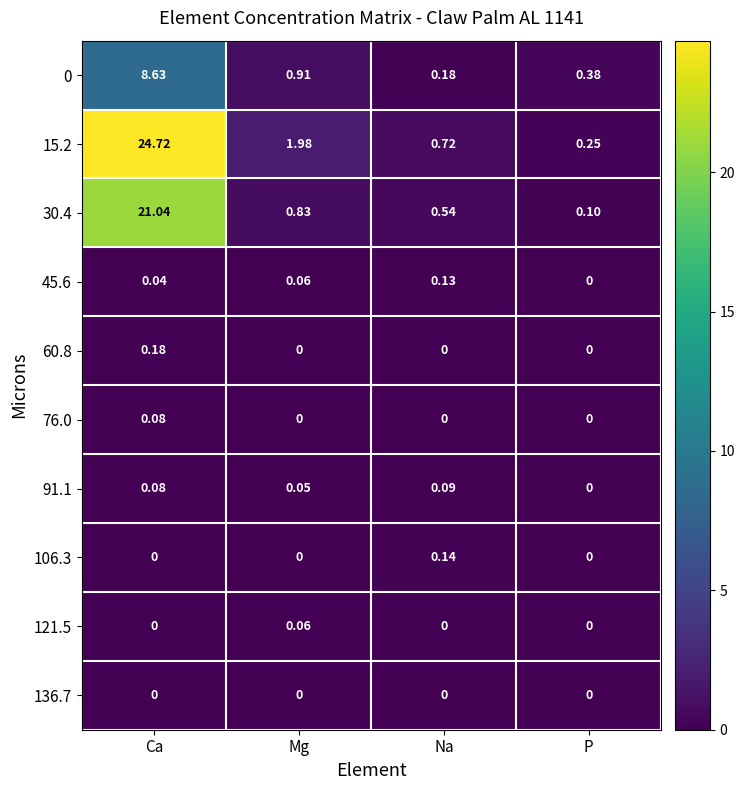

At which label does 0 reach its minimum?

Na